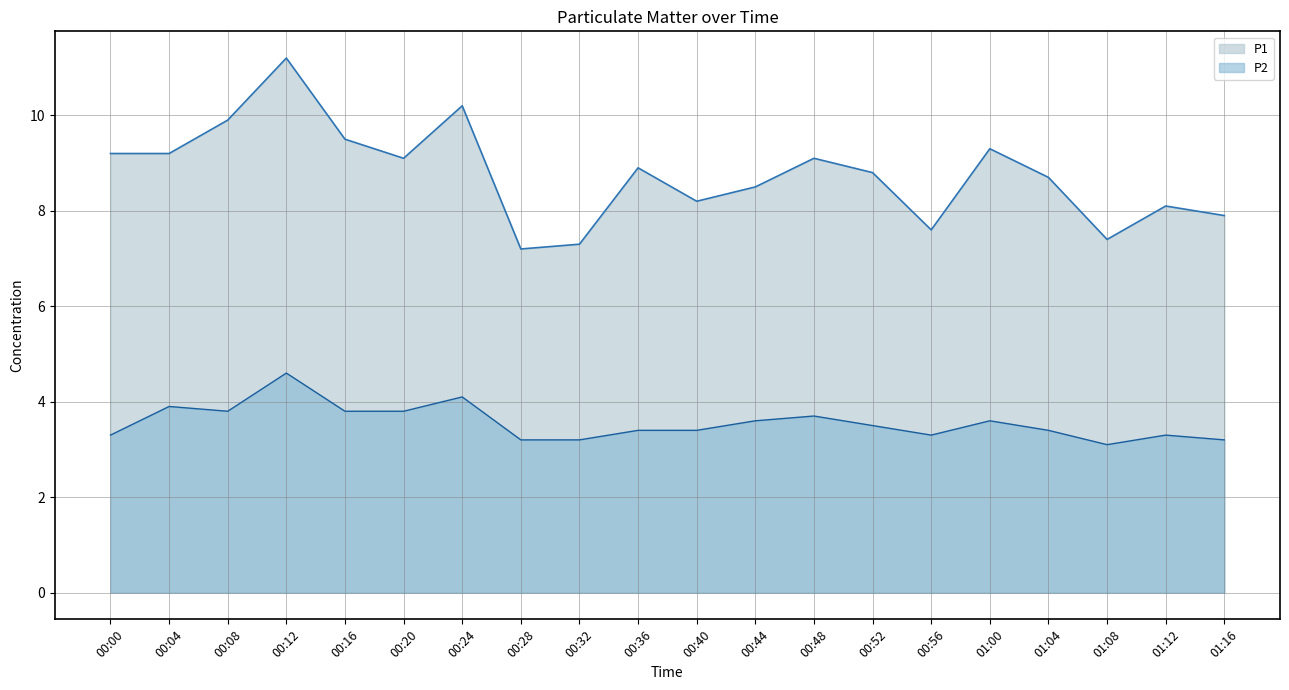

The P1 series shows 14.1 at 00:52. True or false?

False